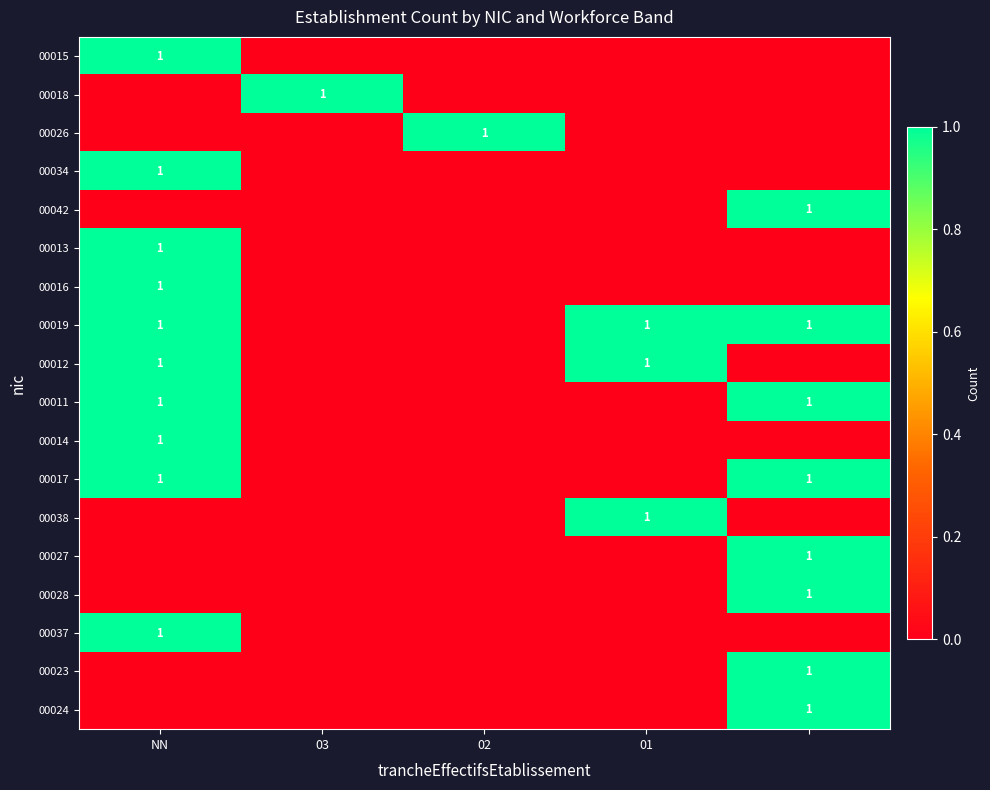

What is the difference between the maximum and minimum values in the 00019 series?

1